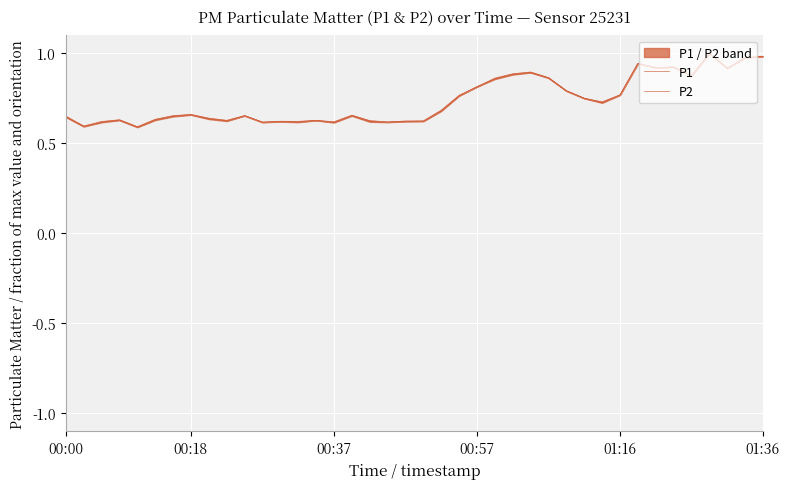

Between 21 and 26, which is larger?

26